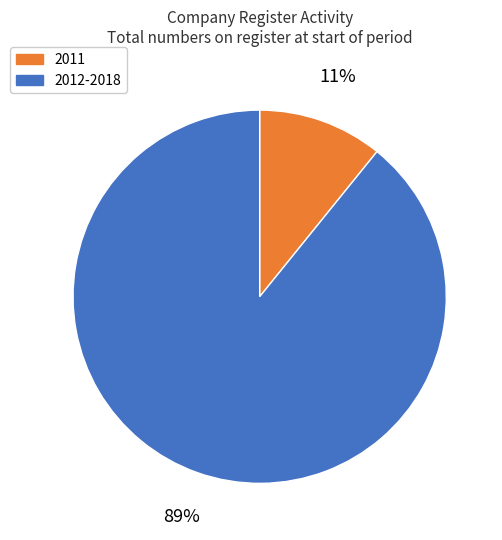

Does 2011 account for over 50% of the chart?

No